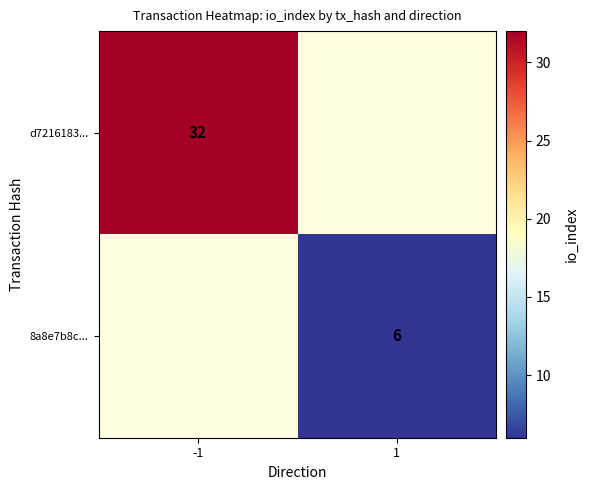

How many series are shown in this chart?

2